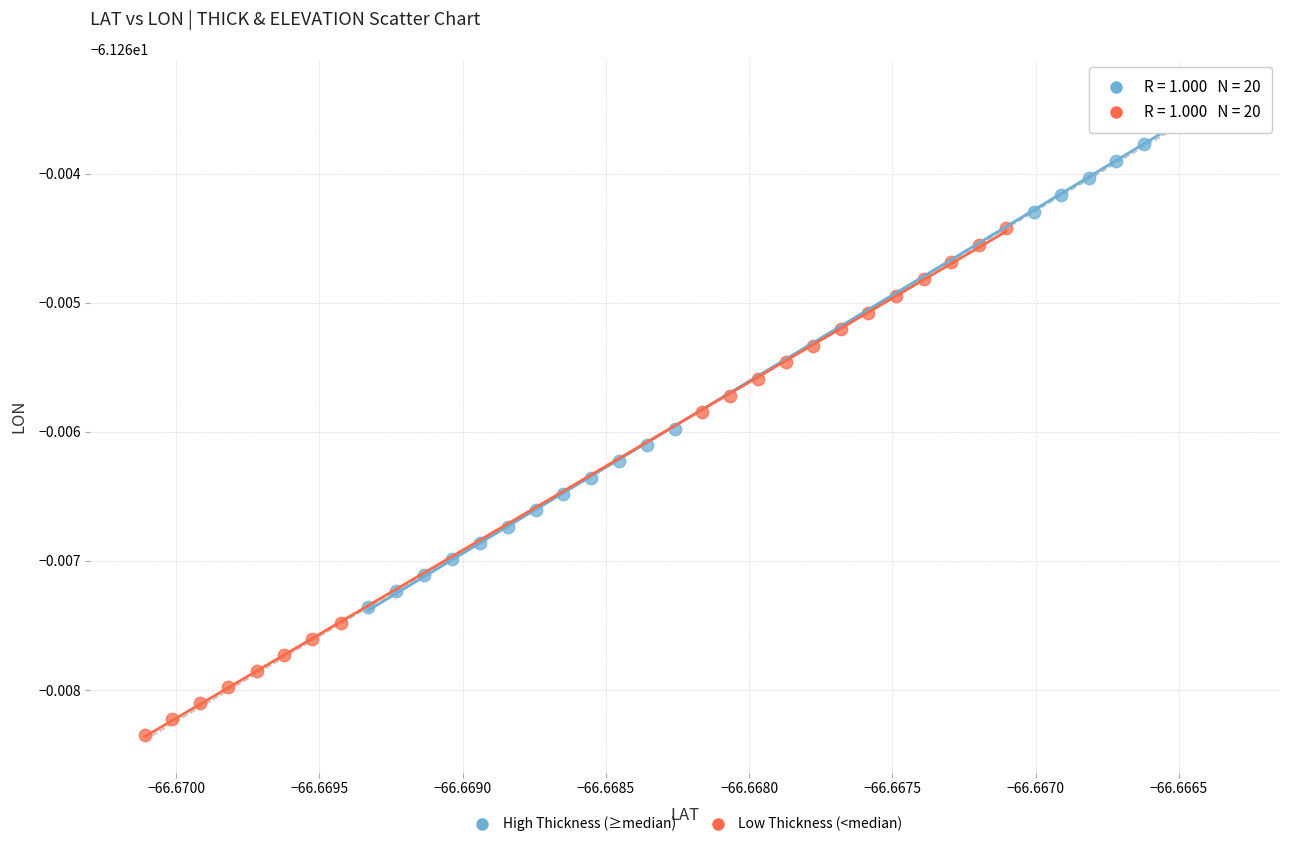

Which series reaches the minimum Y coordinate?

Low Thickness (<median)